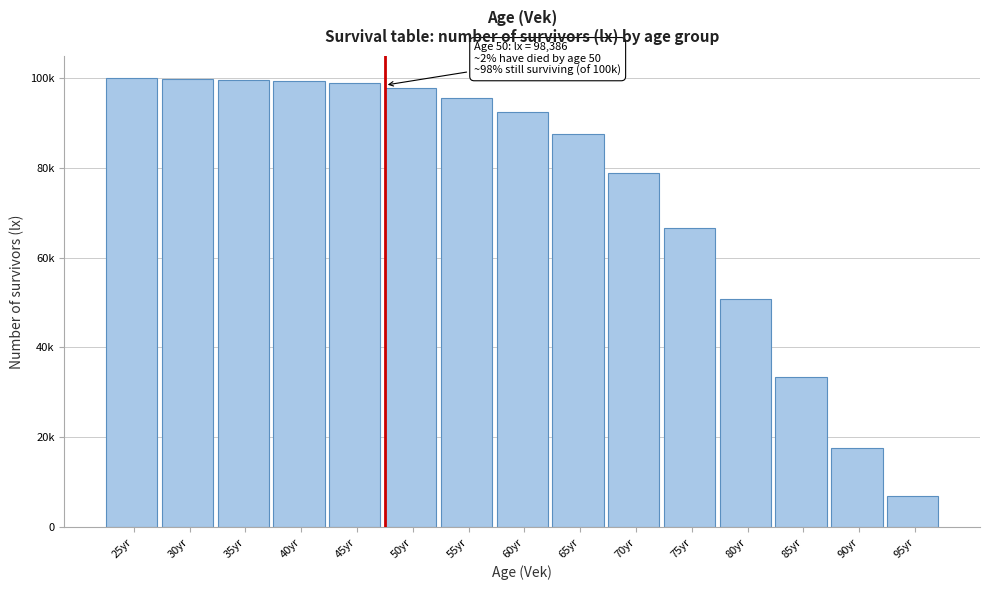

Does the chart contain any negative values?

No